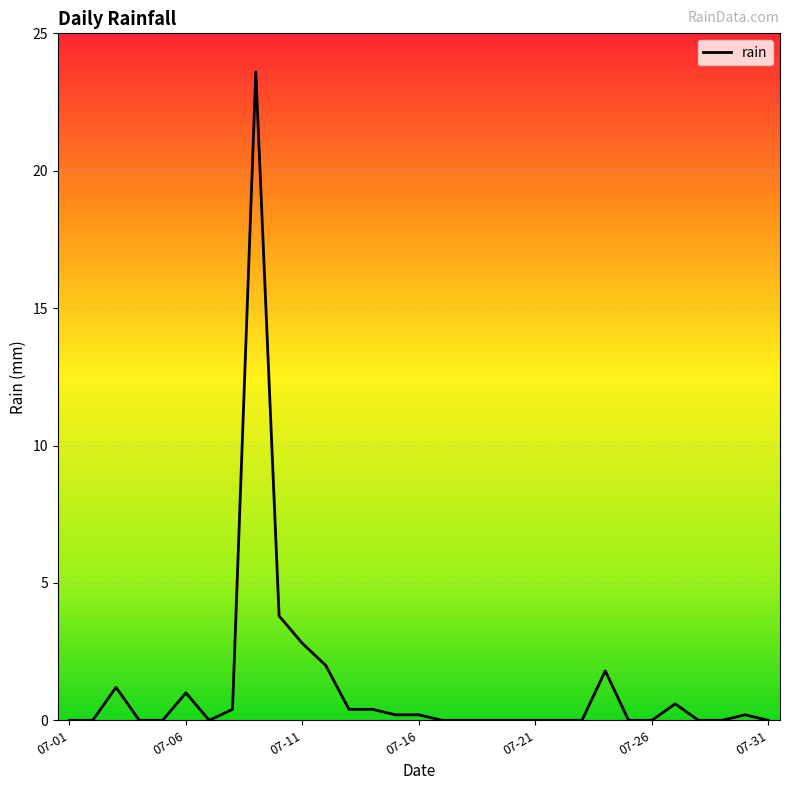

Does the chart have visible grid lines?

Yes